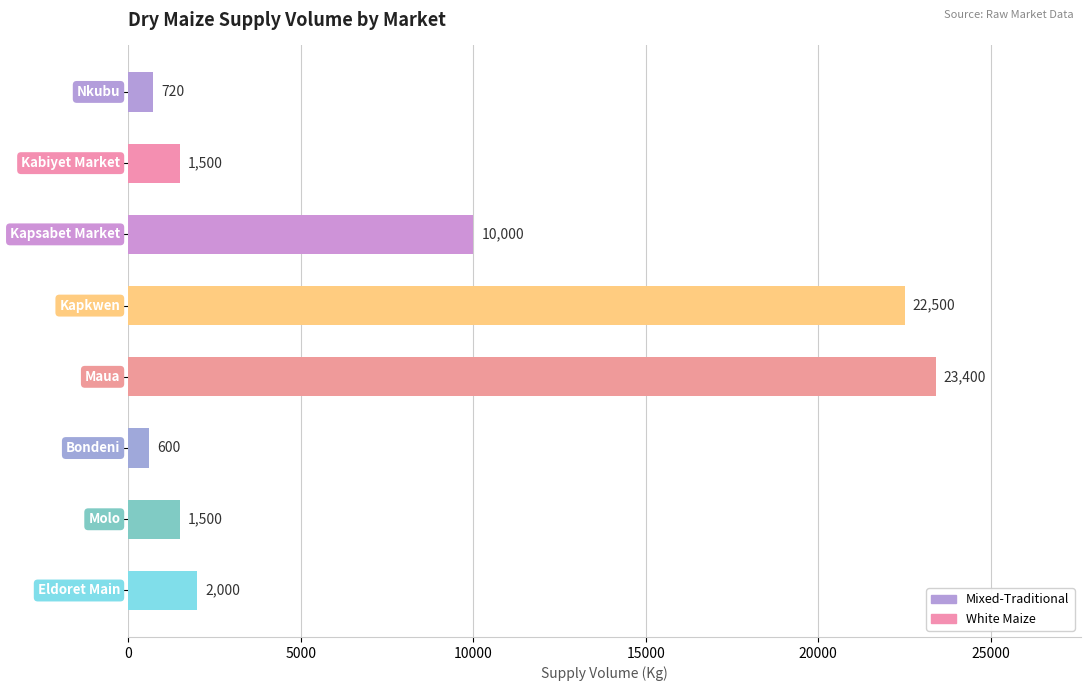

Reading top to bottom, what are all the values shown in this chart?

720	1500	10000	22500	23400	600	1500	2000